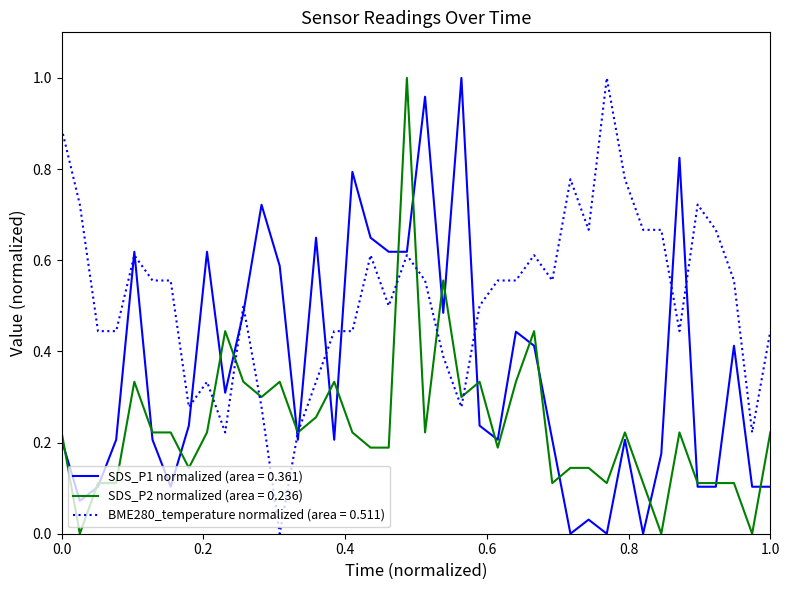

Which series has the largest total across all categories?

BME280_temperature normalized (area = 0.511)